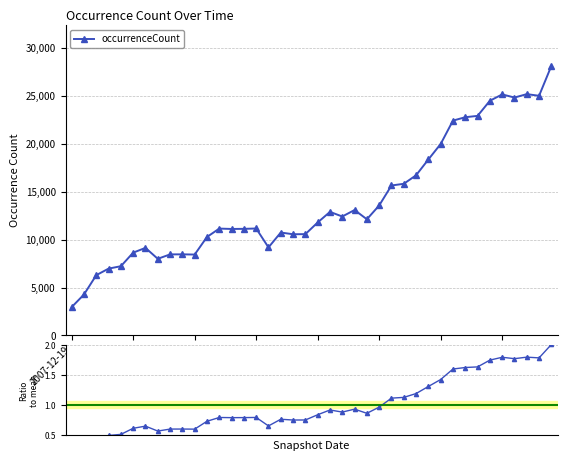

What is the sum of all ratio values?

40.0